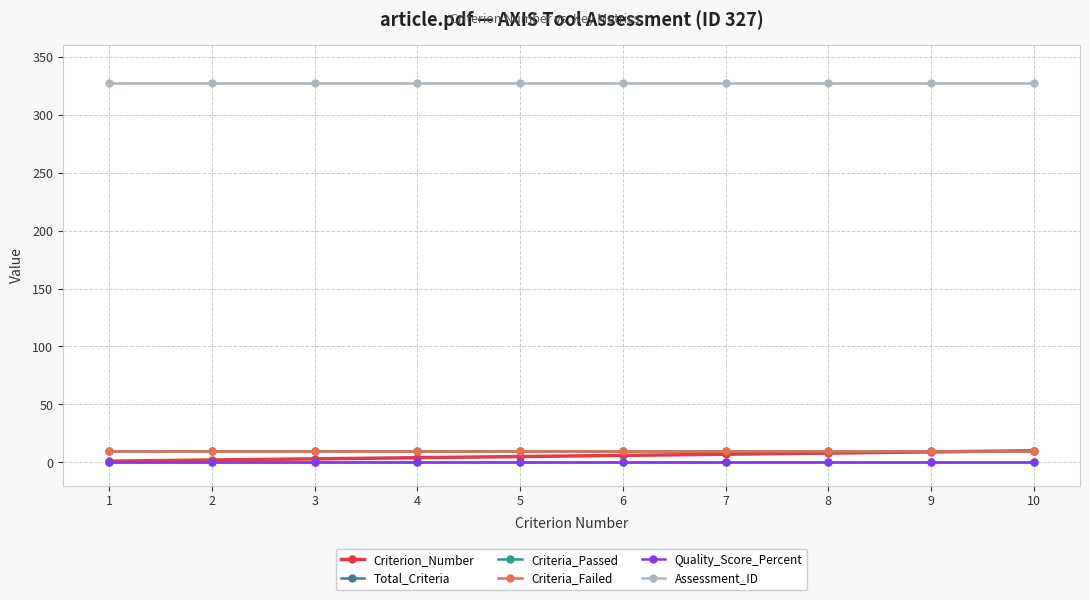

Which category has the lowest value across all series?

1